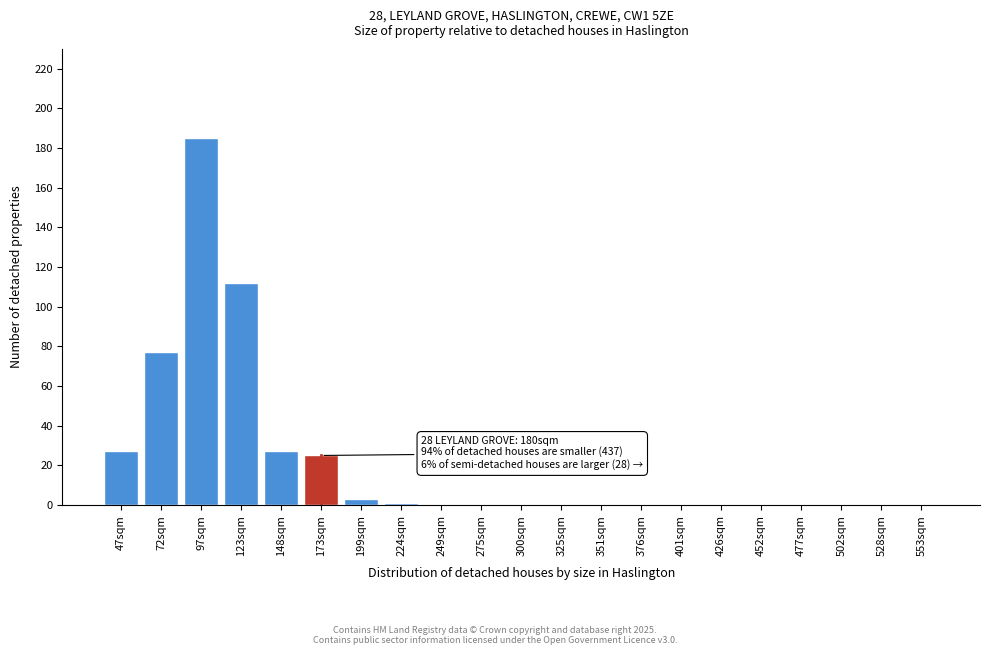

Reading left to right, what are all the values shown in this chart?

47sqm=27	72sqm=77	97sqm=185	123sqm=112	148sqm=27	173sqm=25	199sqm=3	224sqm=1	249sqm=0	275sqm=0	300sqm=0	325sqm=0	351sqm=0	376sqm=0	401sqm=0	426sqm=0	452sqm=0	477sqm=0	502sqm=0	528sqm=0	553sqm=0